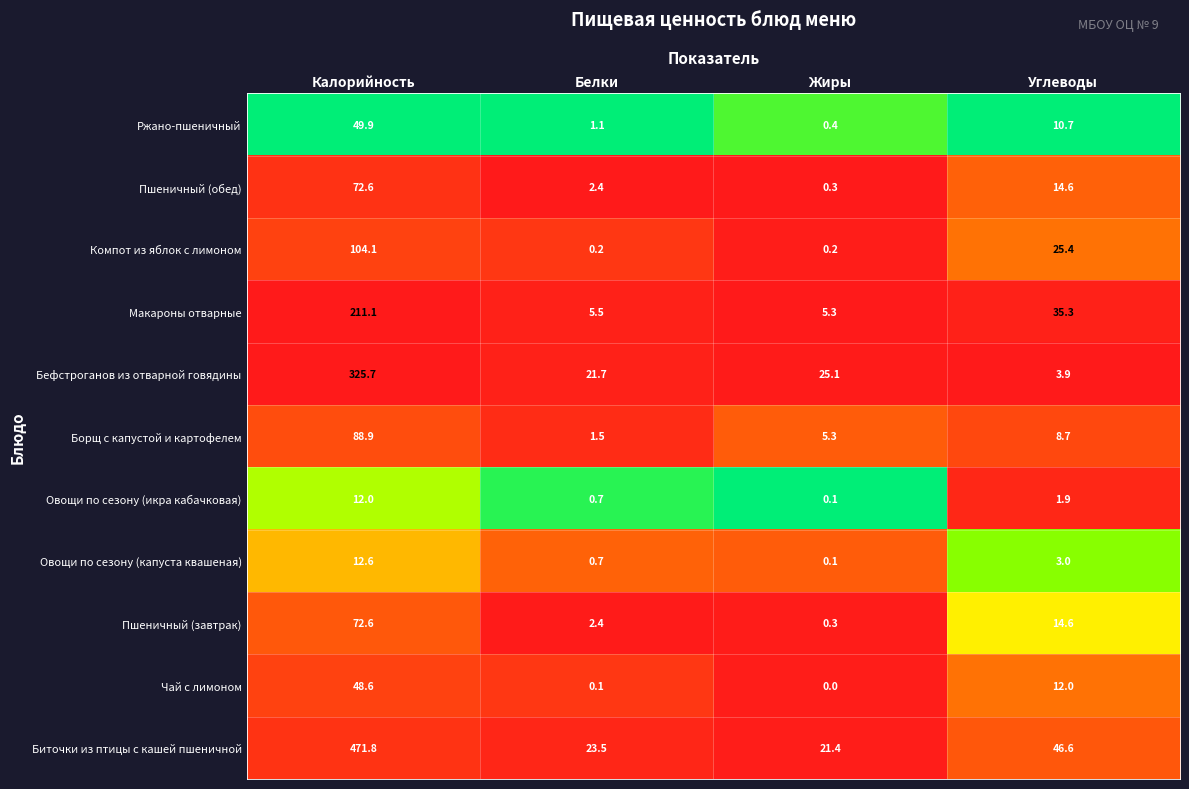

What is the total value across all series at Жиры?

58.5